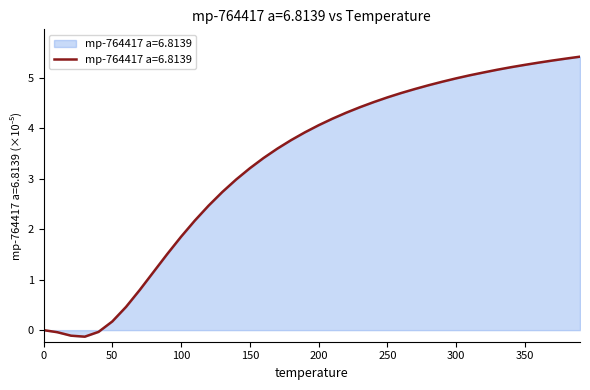

What is the difference between the maximum and minimum values?

5.6